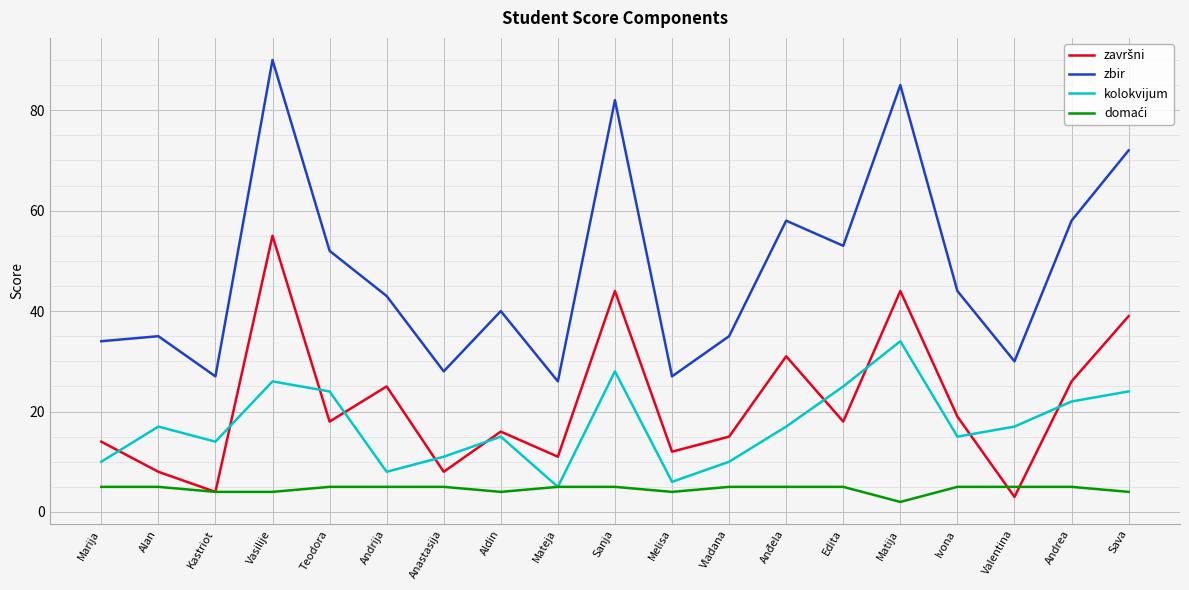

What is the approximate value of zbir at Melisa?

27